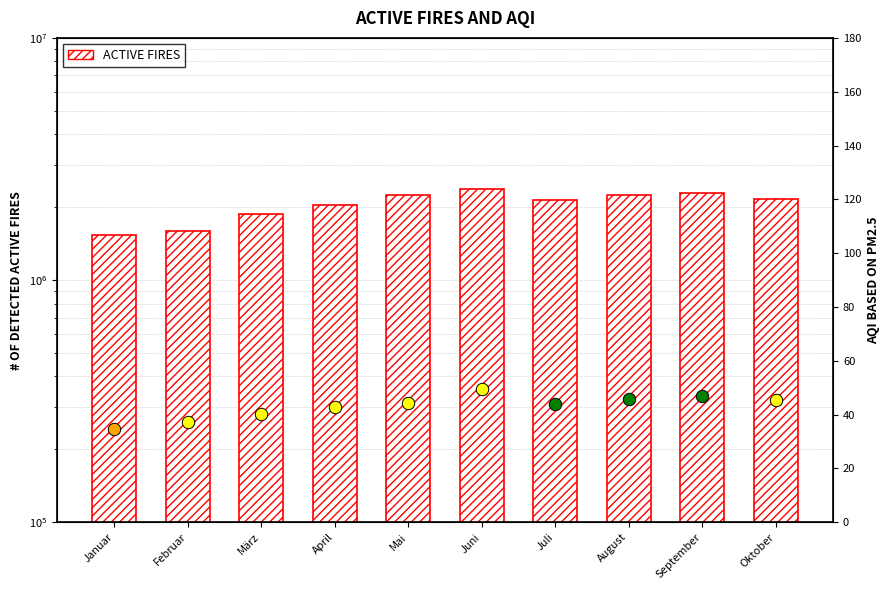

Between August and Januar, which is larger?

August